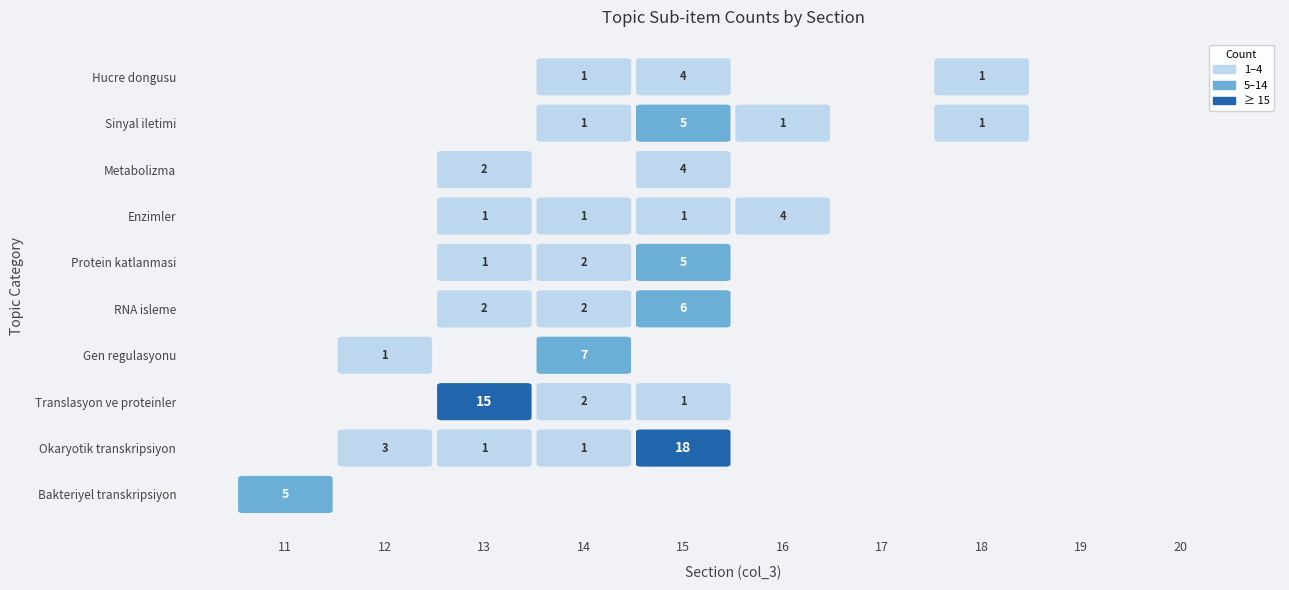

How many groups of bars are there?

10